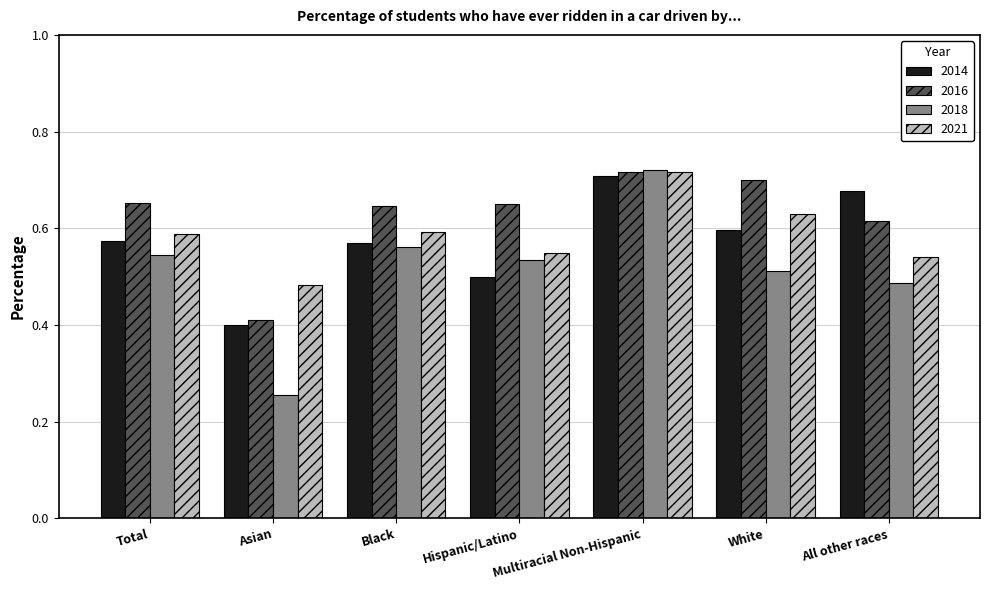

Which category has the lowest value in the 2016 series?

Asian